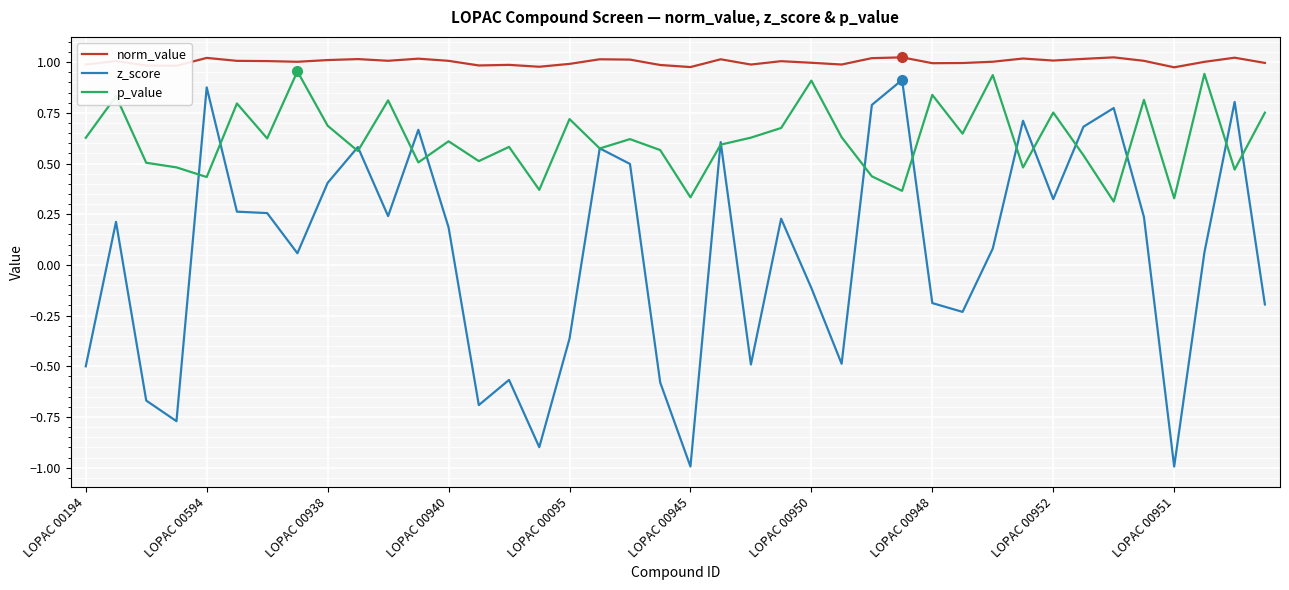

Which series has the largest total across all categories?

norm_value